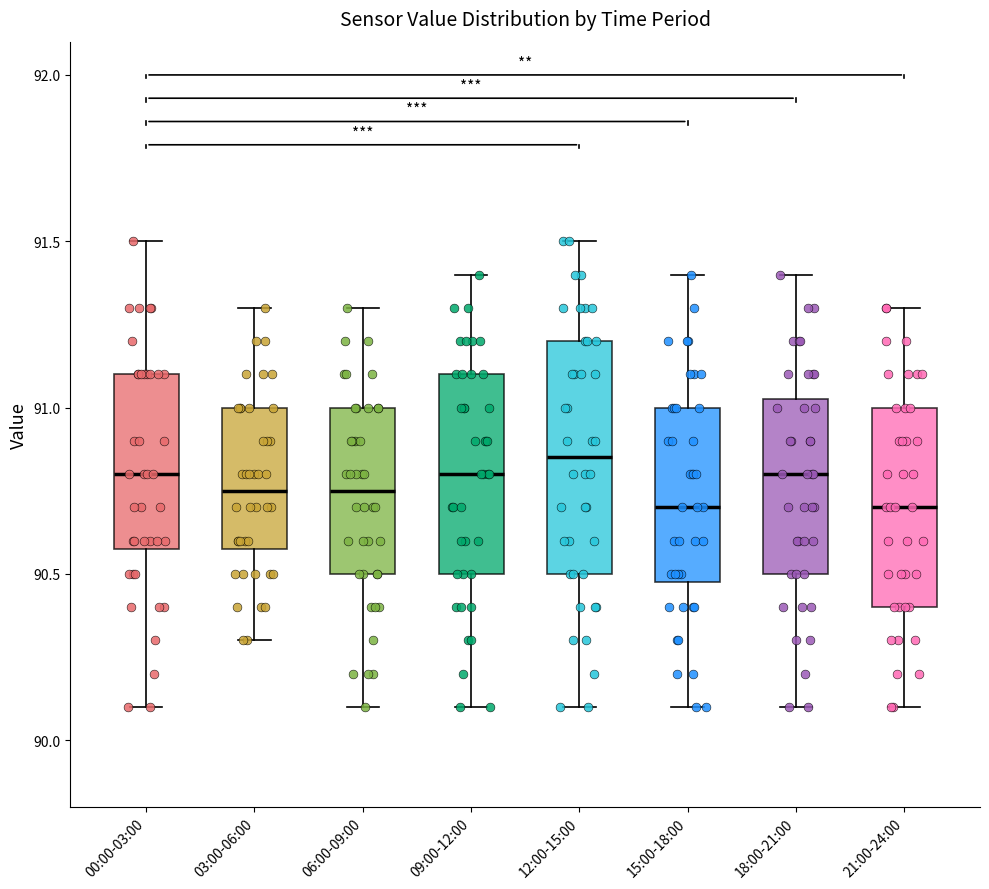

Where does the median line of the box for 00:00-03:00 sit on the y-axis? The values are not printed on the chart, so give them approximately, as read against the axis.

90.80